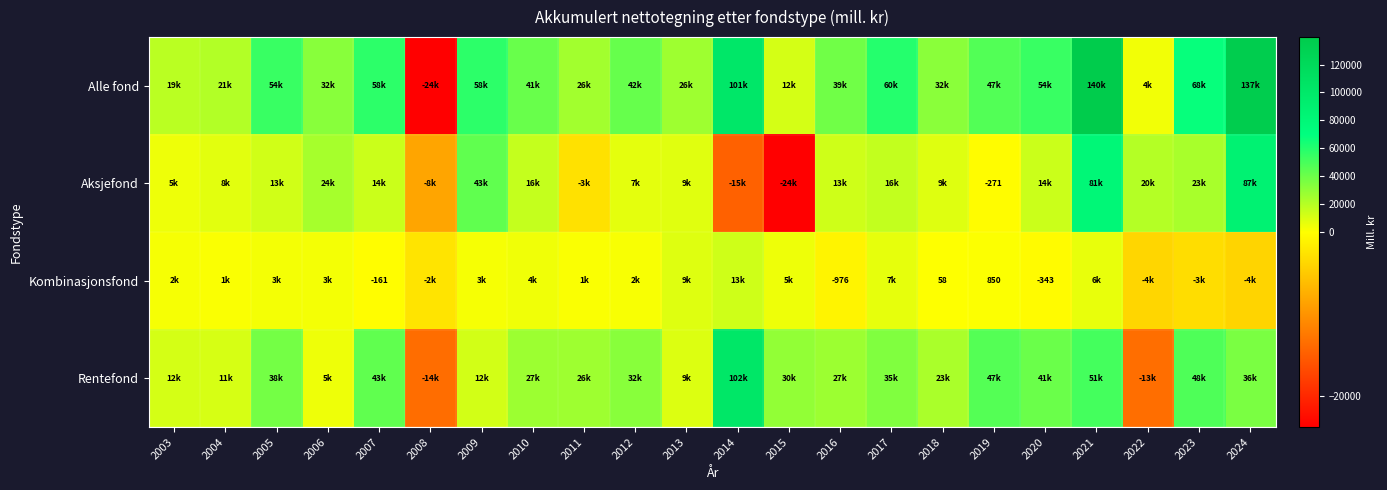

Is it true that Rentefond equals 4734 at 2006?

True